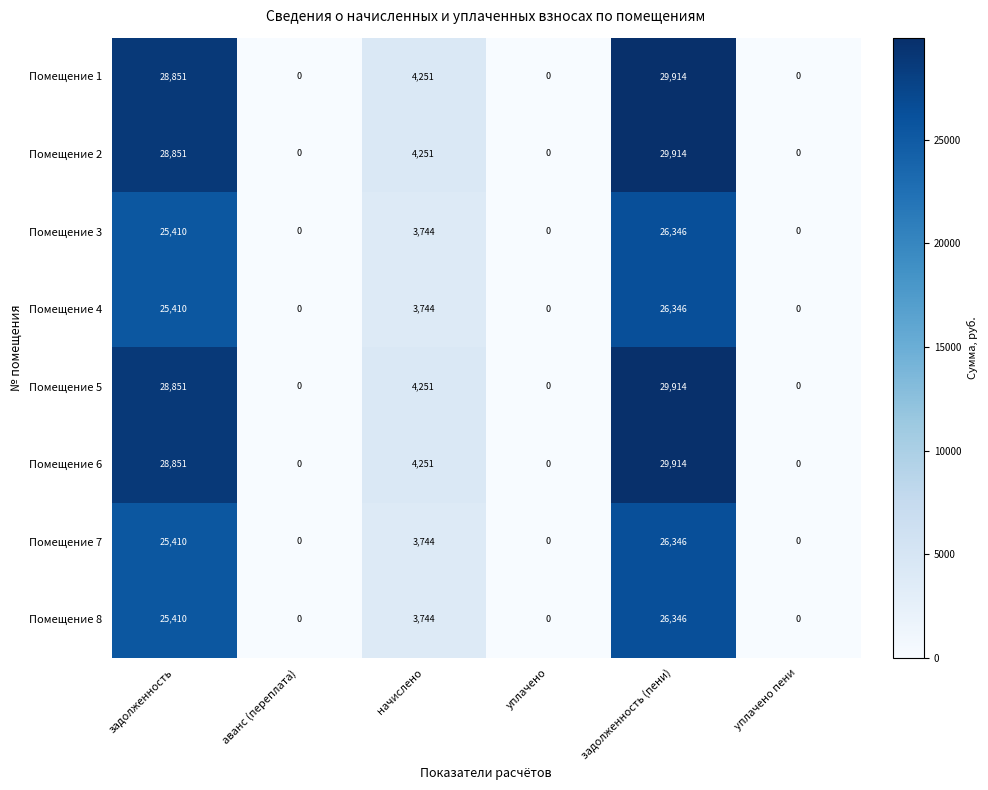

True or false: Помещение 5 has a value of 6176 at начислено.

False